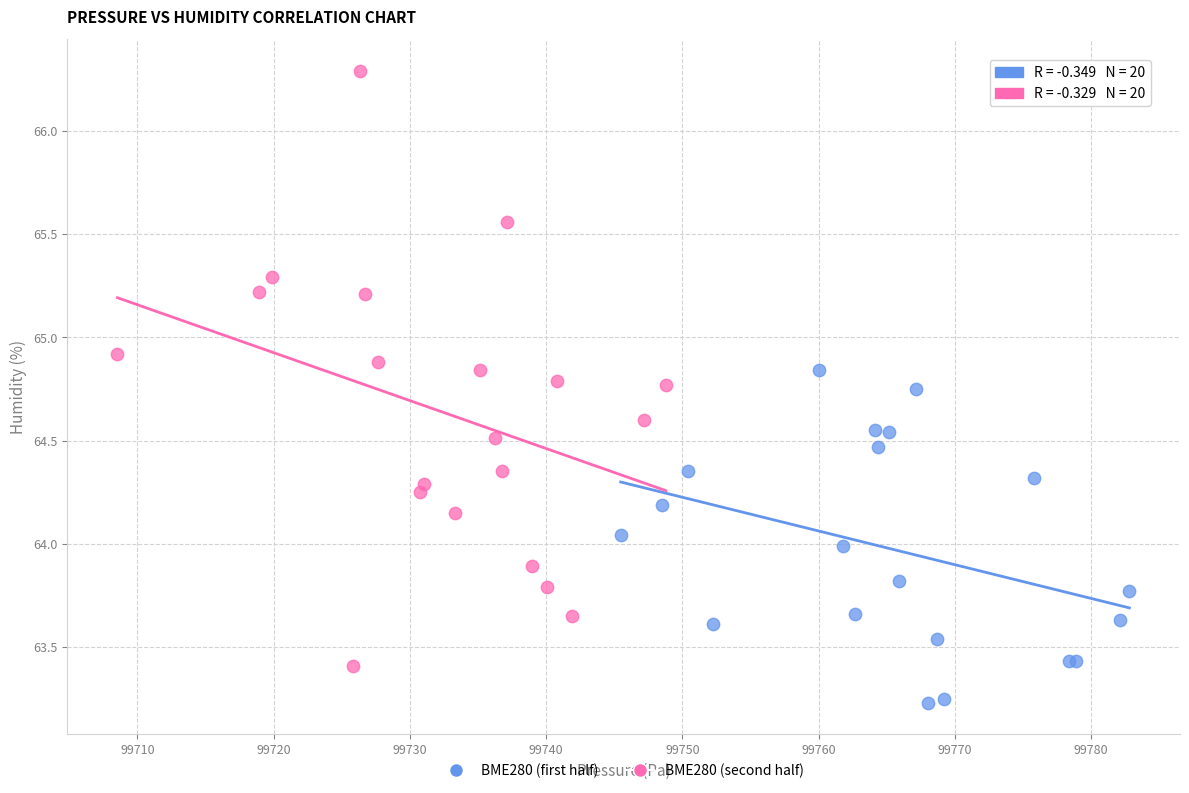

Which series contains the lowest Y value?

BME280 (first half)